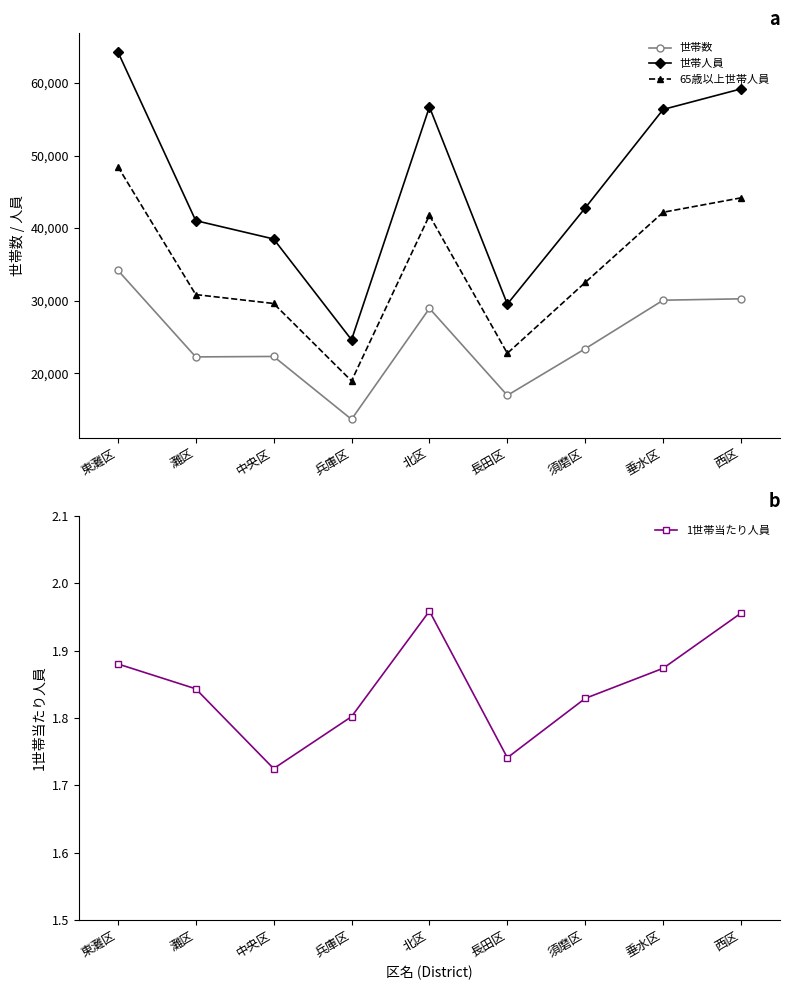

True or false: 世帯数 and 世帯人員 cross at least once.

False